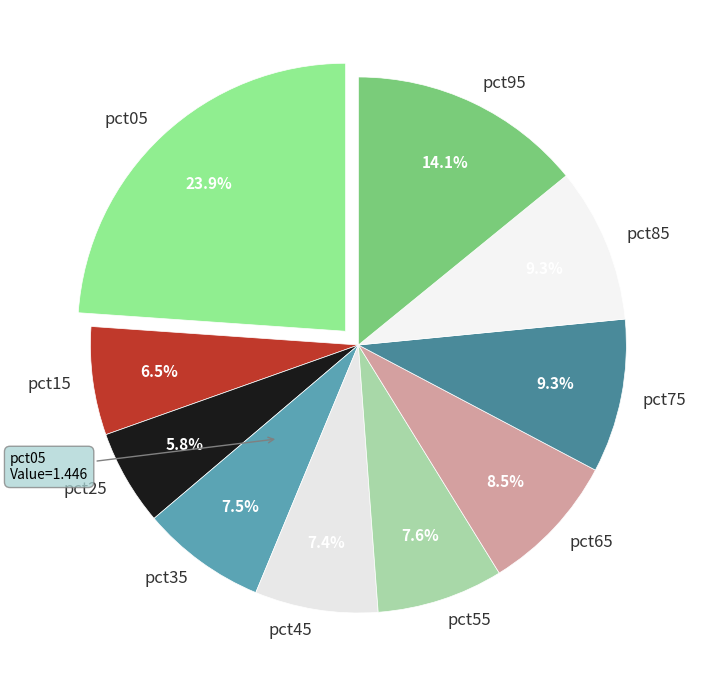

How many segments does this pie chart have?

10